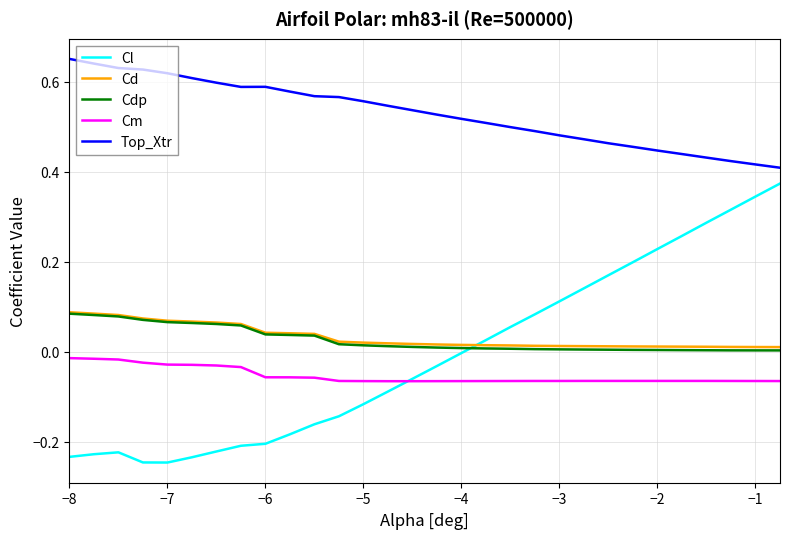

What are all the series names shown in the legend?

Cl, Cd, Cdp, Cm, Top_Xtr